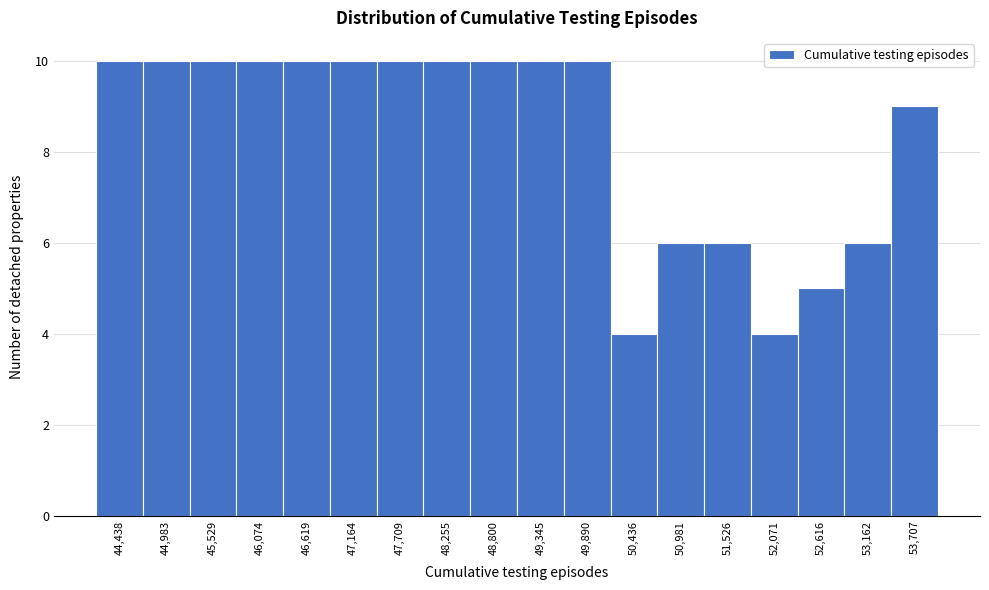

Reading left to right, transcribe this chart: for each bar, give the range it covers on the x-axis and its height. Neither the bar edges nor the heights are printed on the chart, so give them approximately, as read against the axes.

44200 to 44700: 10
44700 to 45300: 10
45300 to 45800: 10
45800 to 46300: 10
46300 to 46900: 10
46900 to 47400: 10
47400 to 48000: 10
48000 to 48500: 10
48500 to 49100: 10
49100 to 49600: 10
49600 to 50200: 10
50200 to 50700: 4
50700 to 51300: 6
51300 to 51800: 6
51800 to 52300: 4
52300 to 52900: 5
52900 to 53400: 6
53400 to 54000: 9